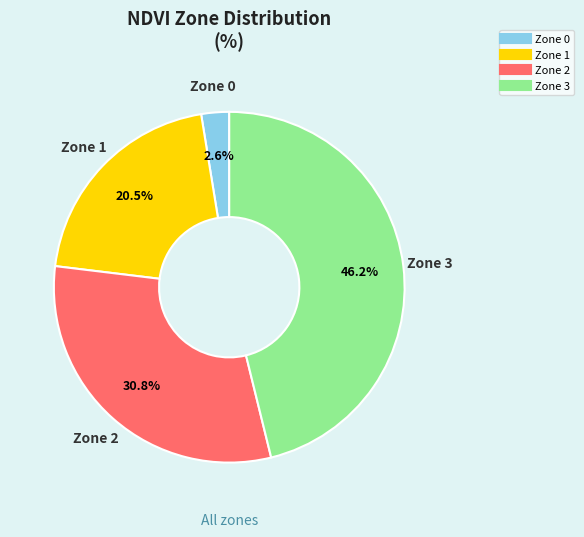

Which has a higher value, Zone 1 or Zone 0?

Zone 1